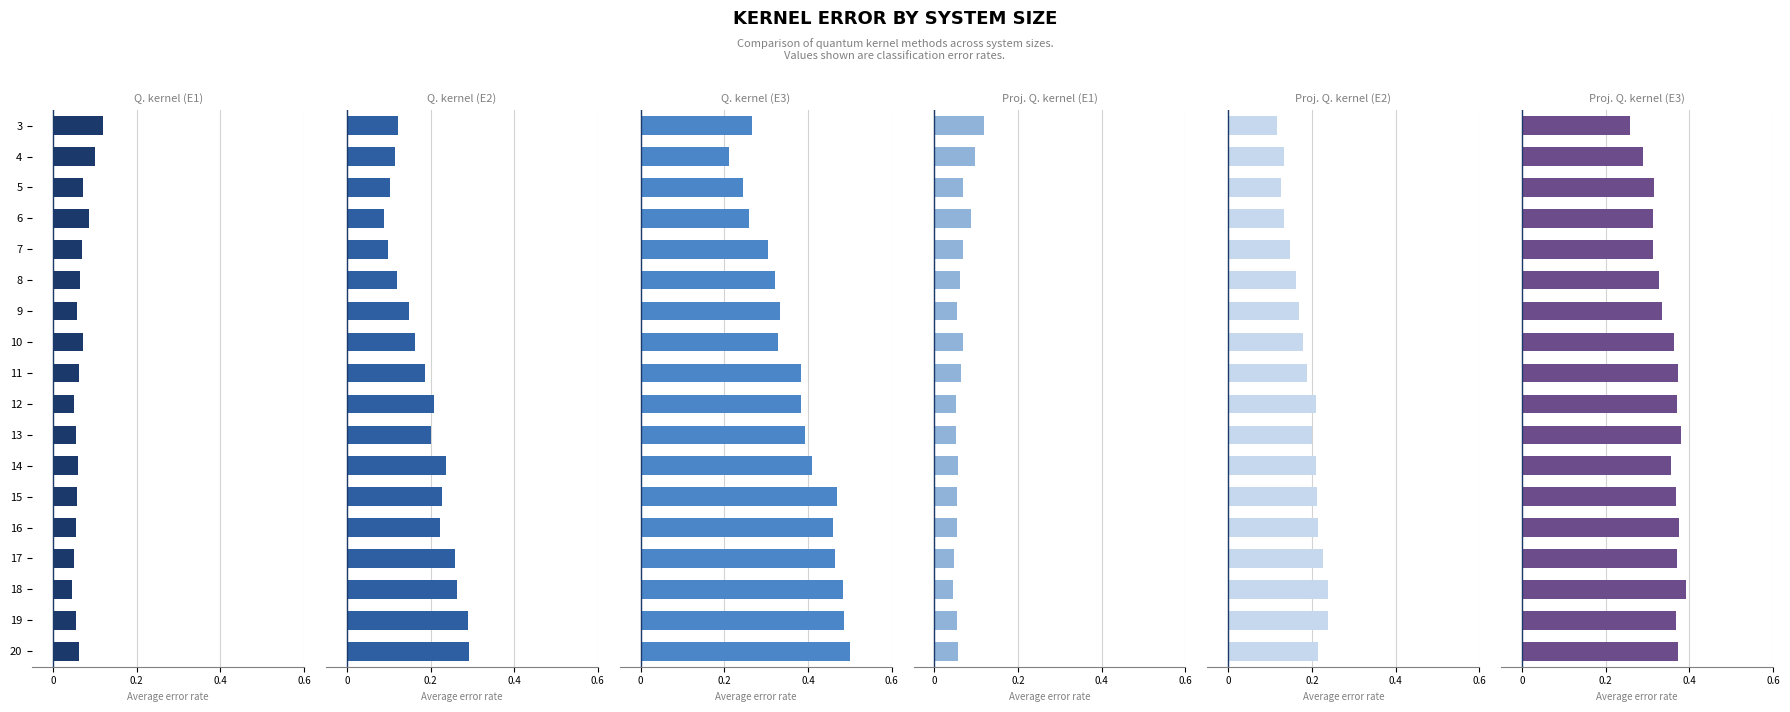

Which series has the largest total across all categories?

Q. kernel (E3)